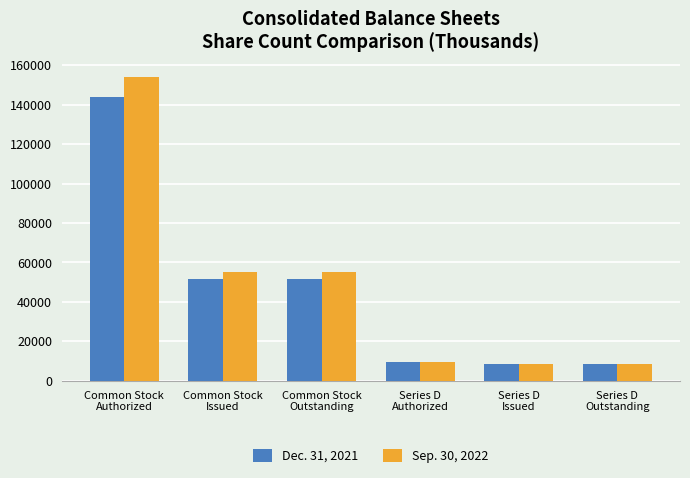

The value of Sep. 30, 2022 at Common Stock
Issued is 55138. True or false?

True